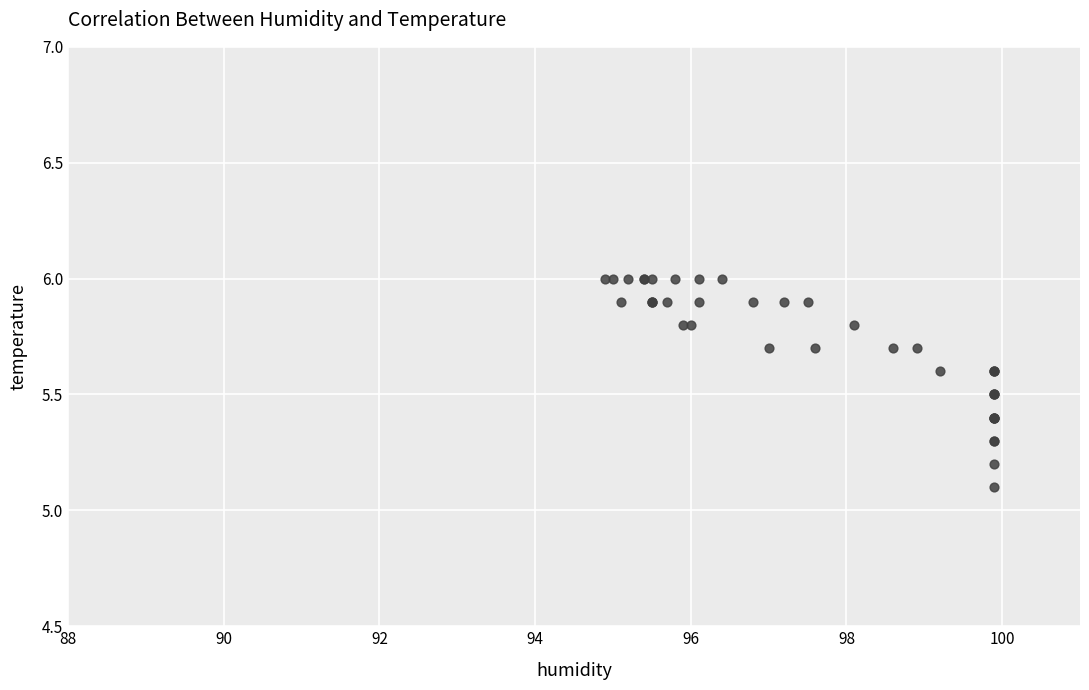

What Y value in the scatter plot is closest to 5?

5.1